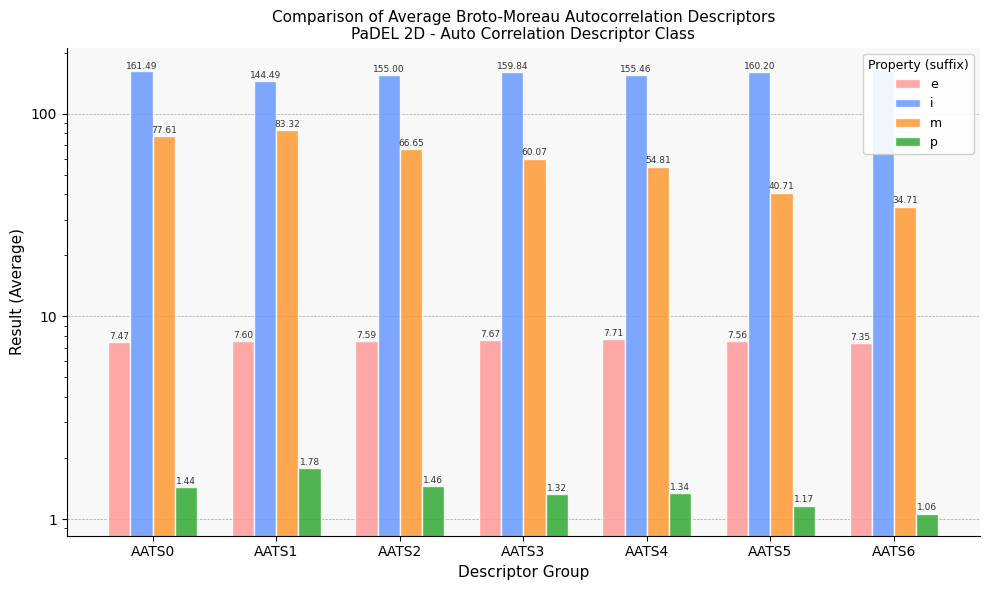

What is the smallest value displayed?

1.1